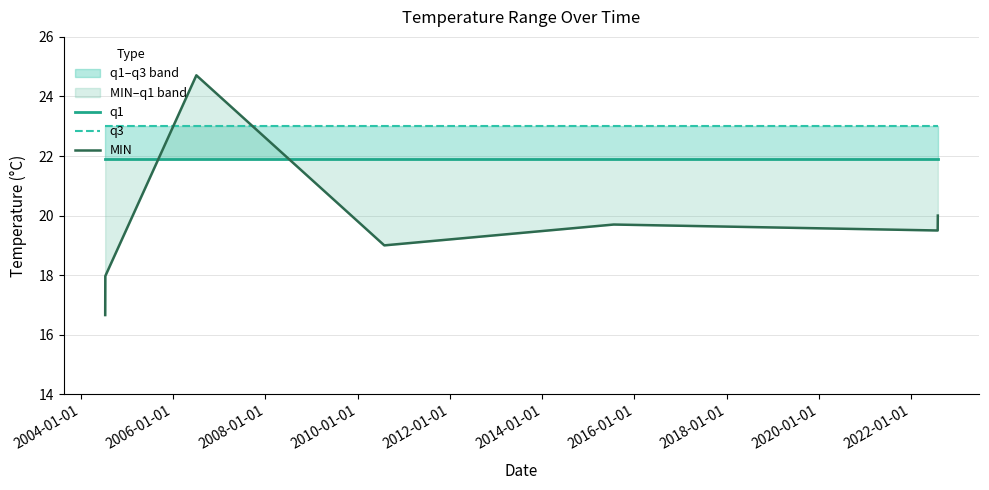

Which series has the largest range (max minus min)?

MIN